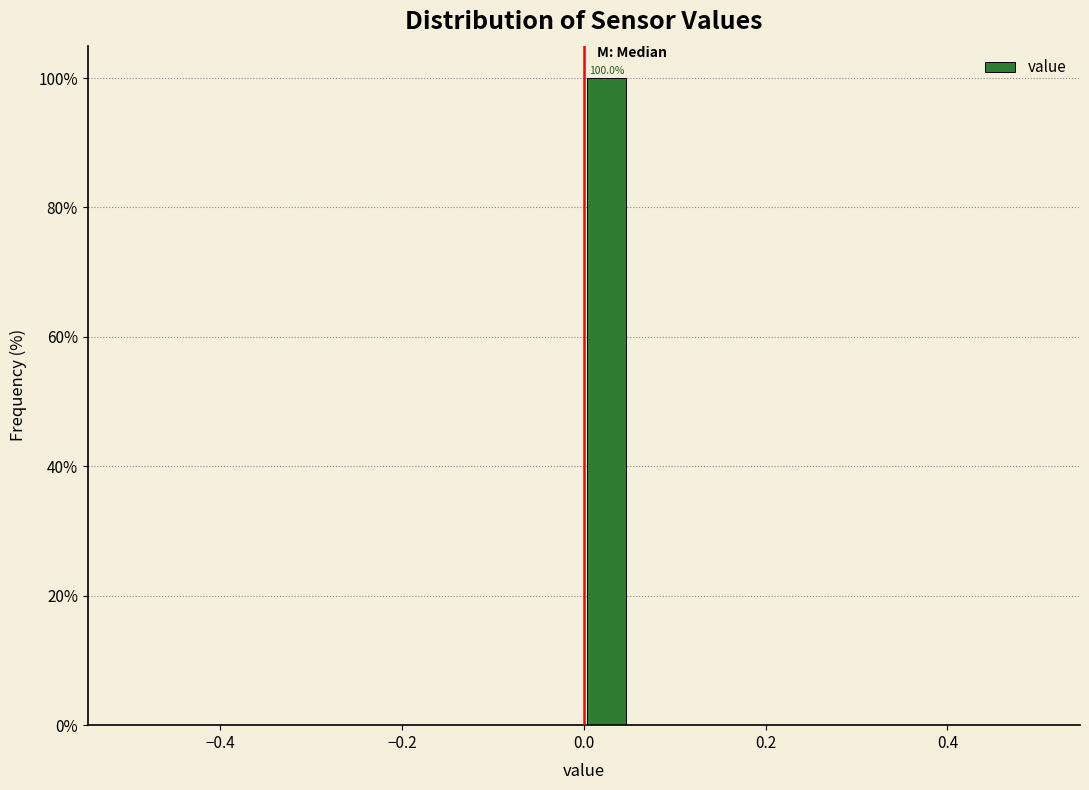

Around what value on the x-axis is the tallest bar? Give the approximate position of its centre, as read against the axis.

0.02